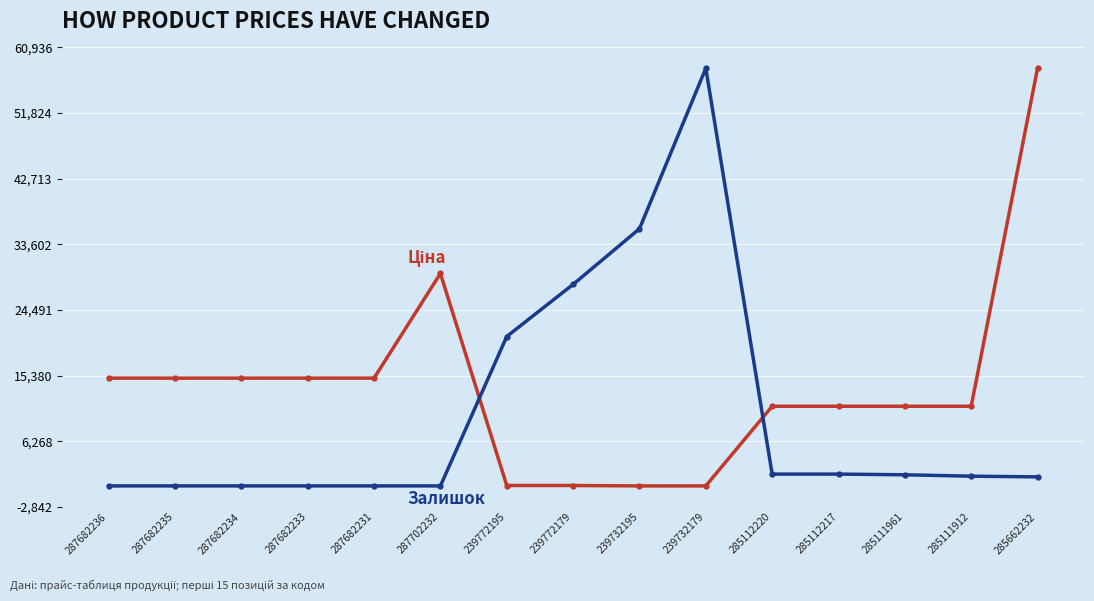

What is the total value across all series at 285112217?

12810.3